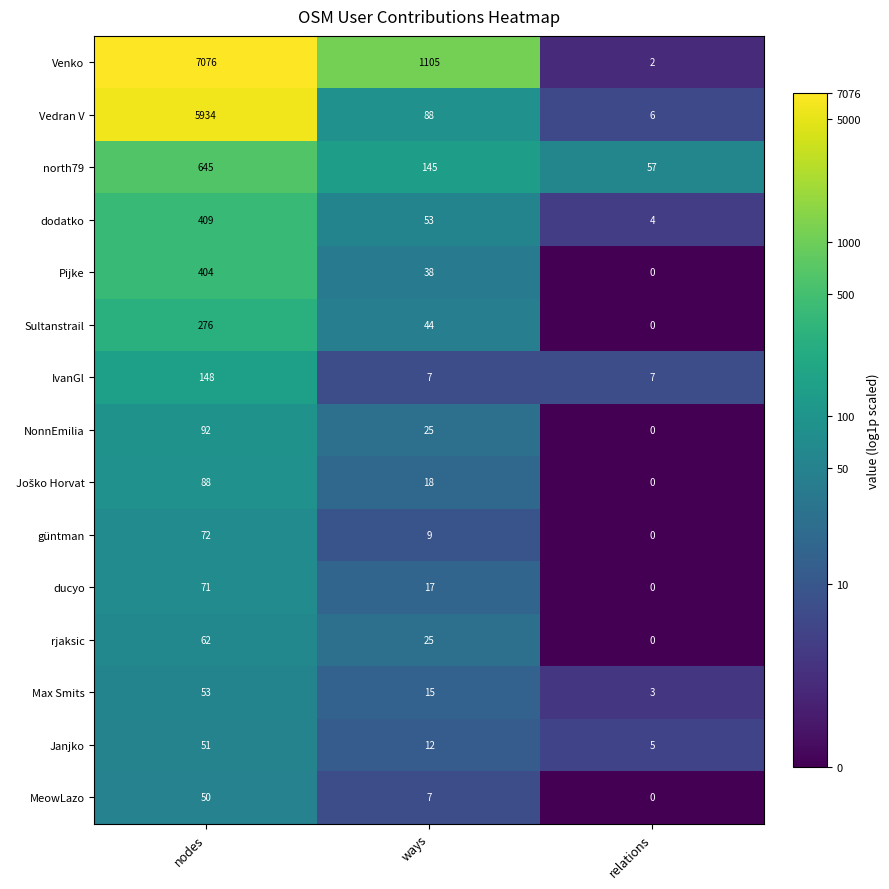

What is the sum of all Janjko values?

68